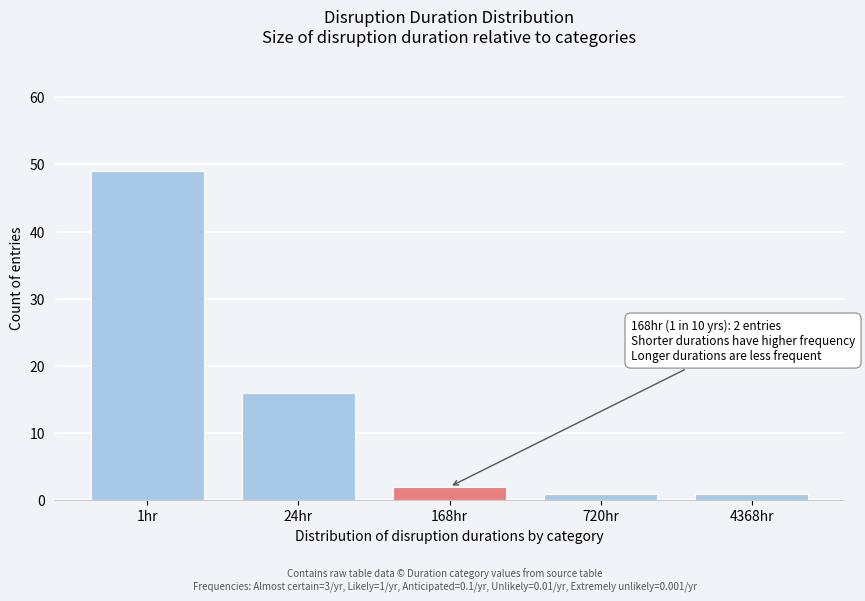

Reading left to right, list all the values displayed in this chart.

49	16	2	1	1